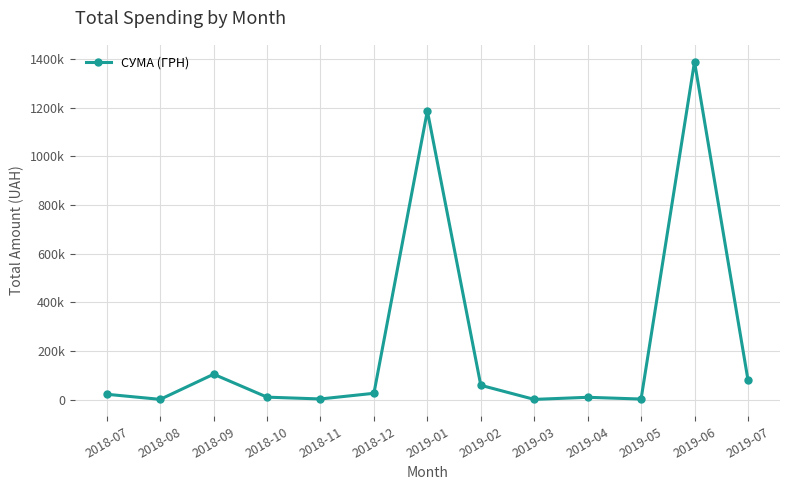

What is the value of the 10th point from the left?

9794.0